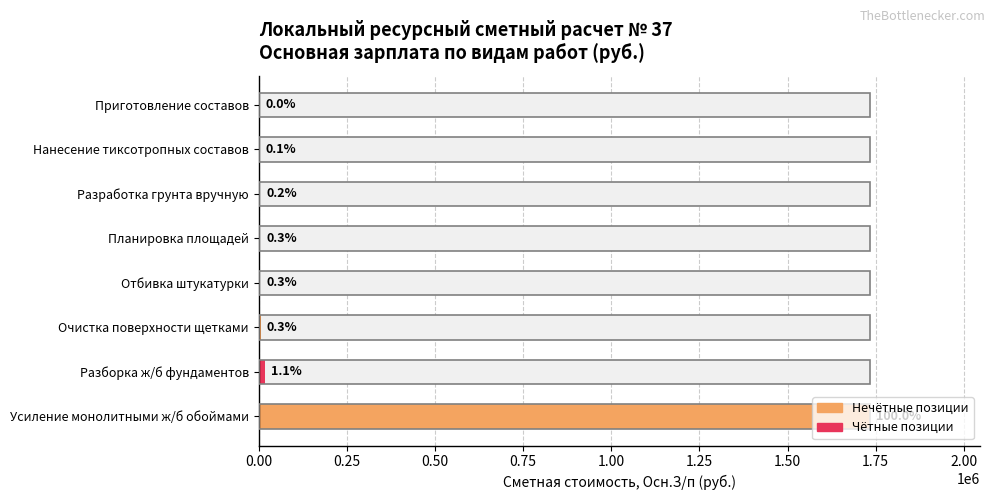

How many categories are shown in the chart?

8